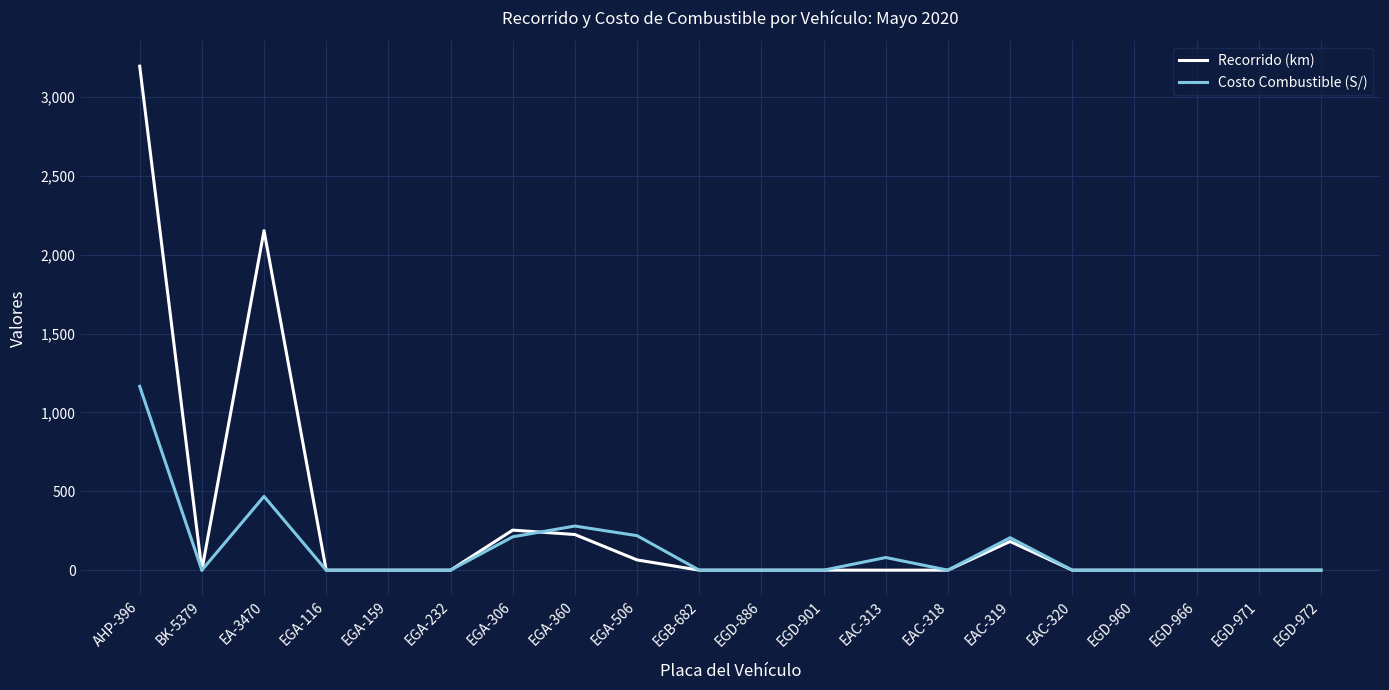

What is the highest value of the Costo Combustible (S/) series?

1165.8